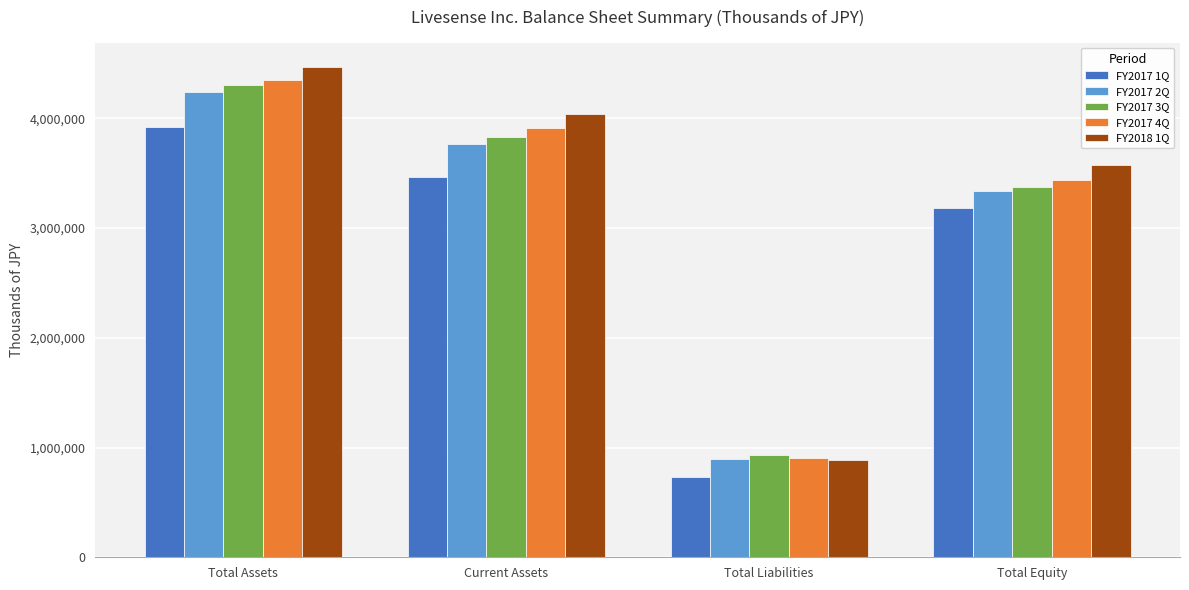

What is the label of the 2nd bar from the left?

Current Assets